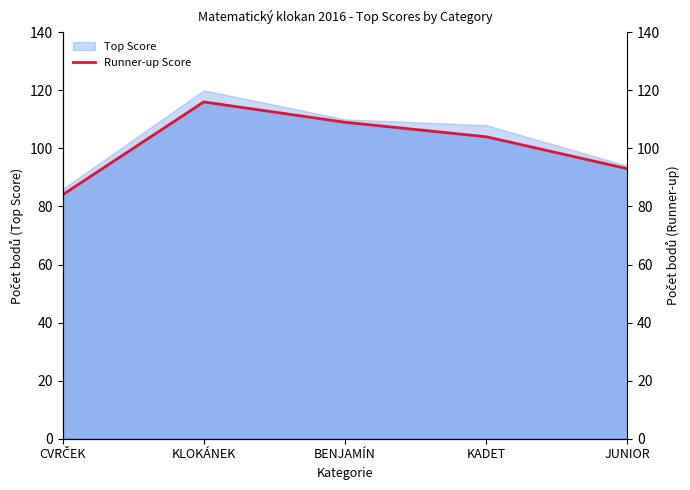

What is the difference between the values at CVRČEK and KADET?

20